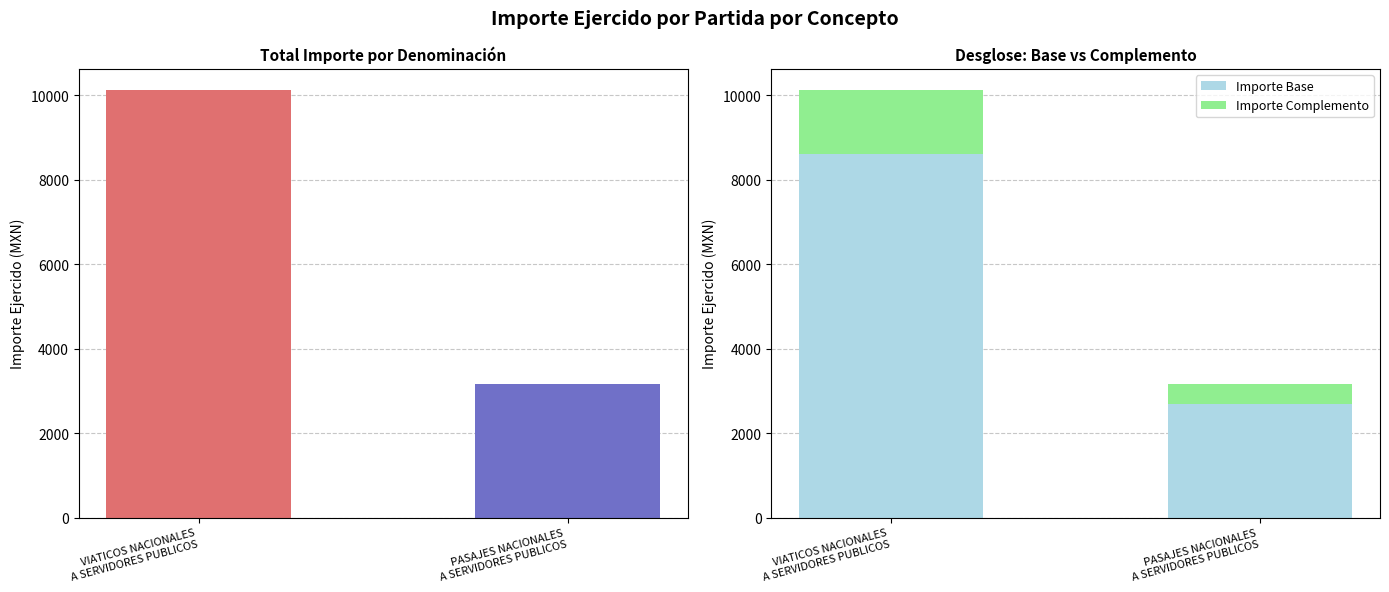

How many bars are there in each group?

2